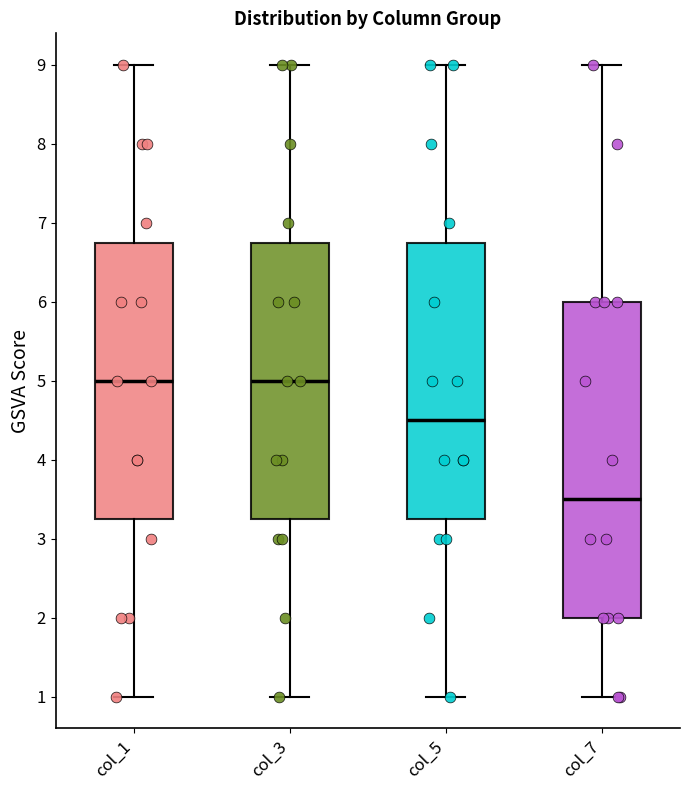

Reading left to right, read every box against the y-axis: the position of its median line, the range the box covers, and the ends of its whiskers. The values are not printed on the chart, so give them approximately, as read against the axis.

col_1: median 5.0, box 3.3 to 6.8, whiskers 1.0 to 9.0
col_3: median 5.0, box 3.3 to 6.8, whiskers 1.0 to 9.0
col_5: median 4.5, box 3.3 to 6.8, whiskers 1.0 to 9.0
col_7: median 3.5, box 2.0 to 6.0, whiskers 1.0 to 9.0